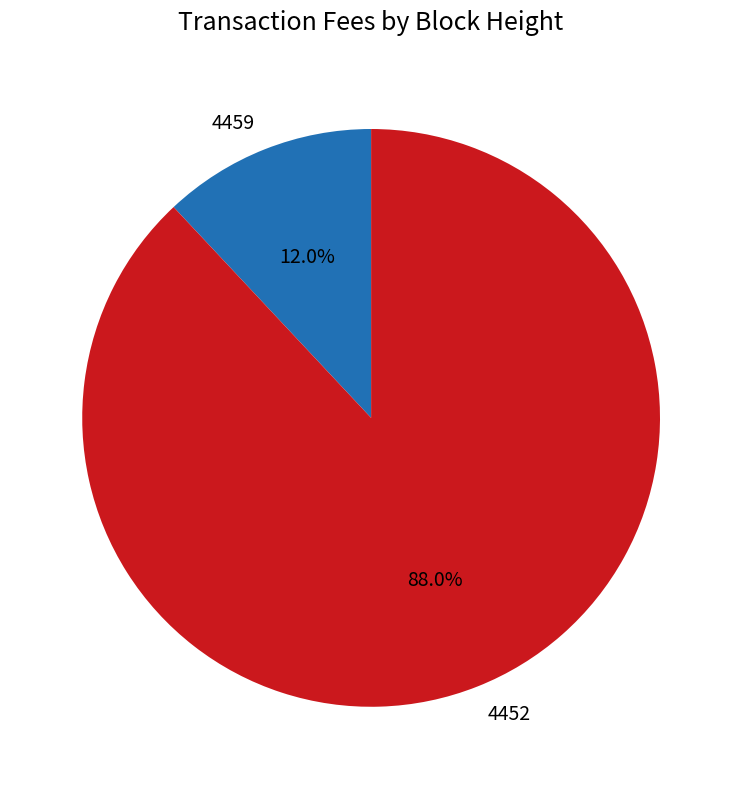

What percentage is the 4452 slice, to the nearest percent?

88%